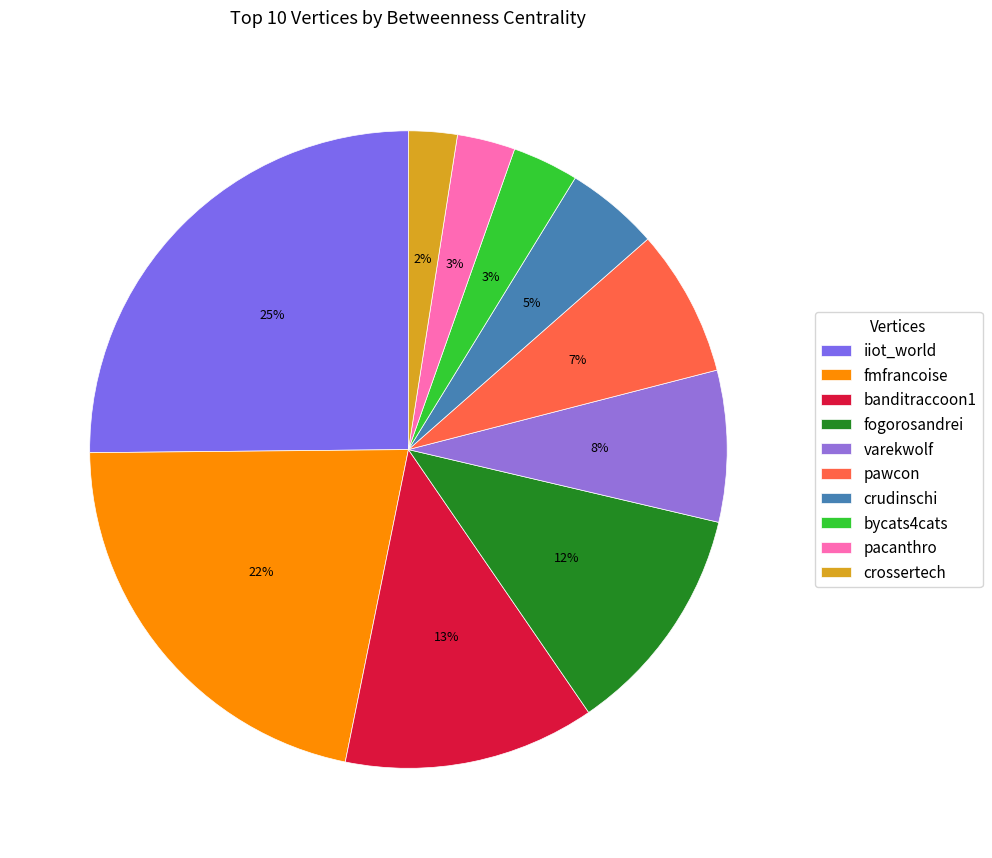

The fmfrancoise slice represents 22% of the pie. True or false?

True